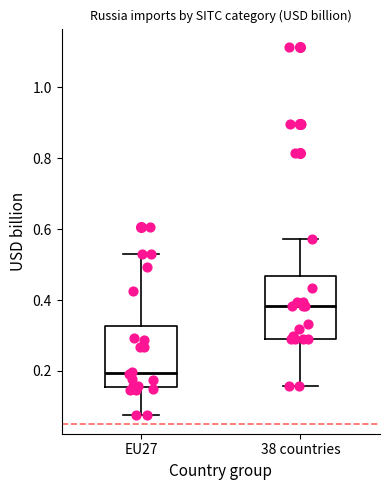

Reading left to right, read every box against the y-axis: the position of its median line, the range the box covers, and the ends of its whiskers. The values are not printed on the chart, so give them approximately, as read against the axis.

EU27: median 0.20, box 0.16 to 0.32, whiskers 0.08 to 0.54
38 countries: median 0.38, box 0.30 to 0.46, whiskers 0.16 to 0.58